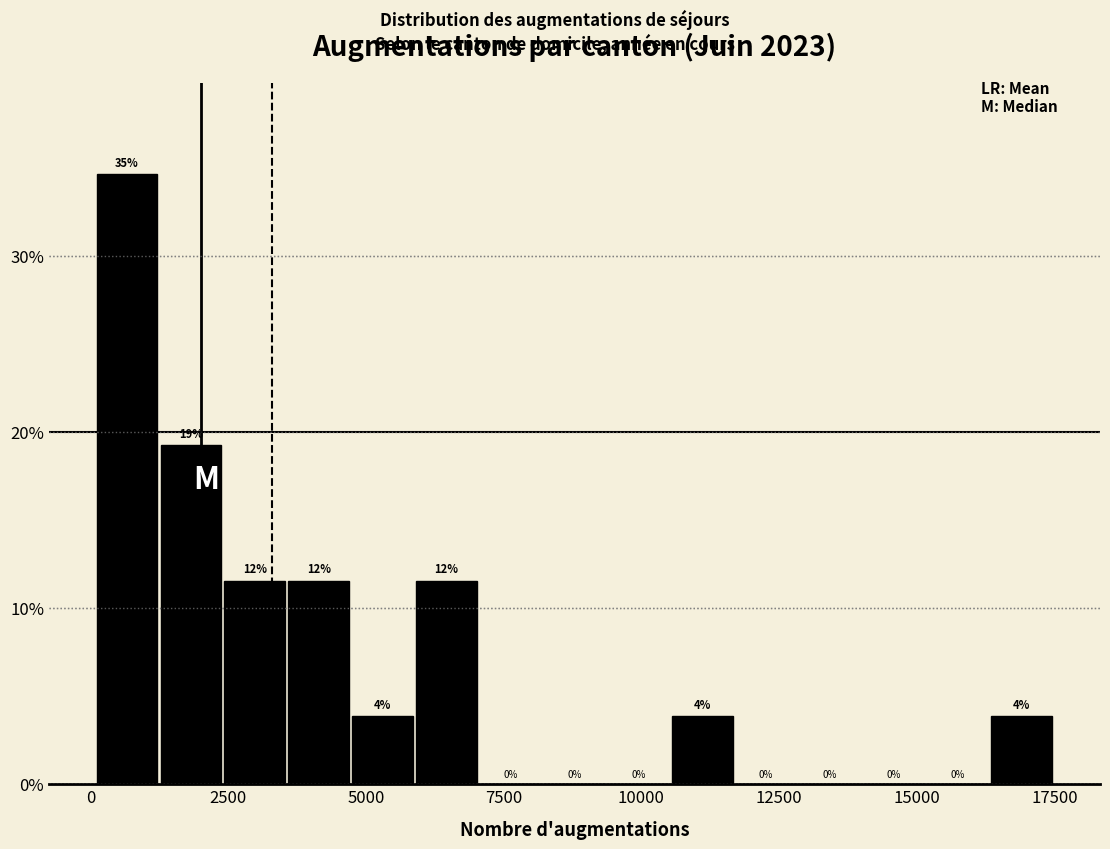

Read against the x-axis, roughly where is the centre of the tallest bar?

500